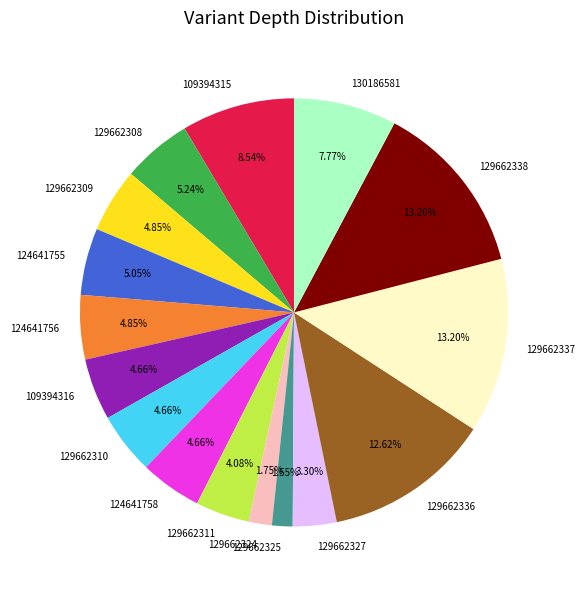

True or false: 124641758 accounts for 5% of the total.

True